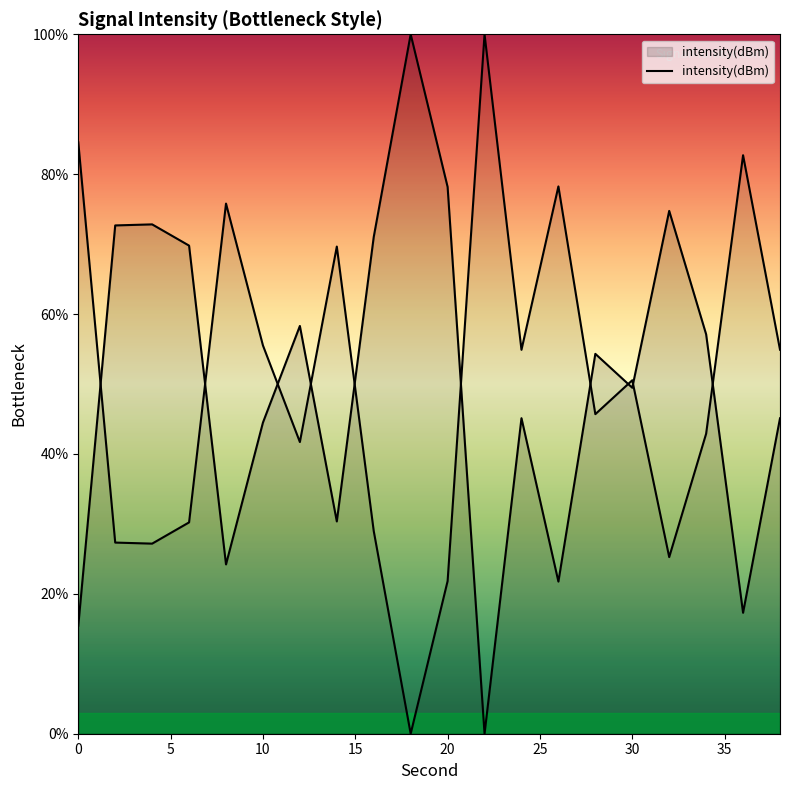

How many interior local valleys (lower than both neighbors) does the data have?

6